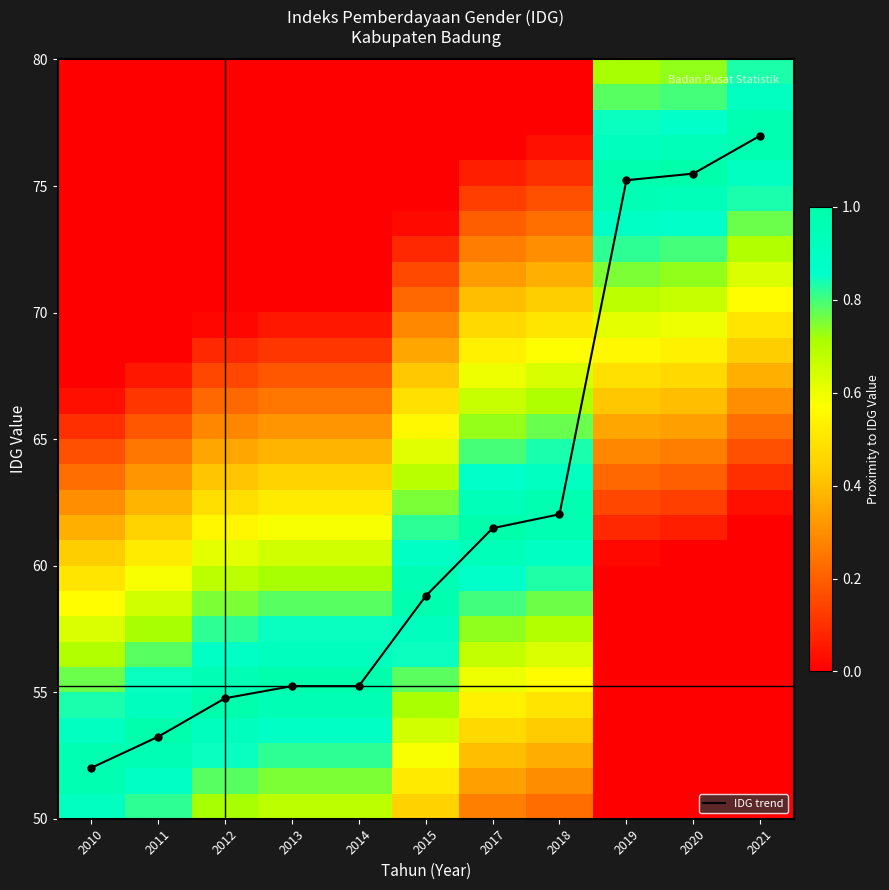

Where does the IDG trend series first go above 58?

2015